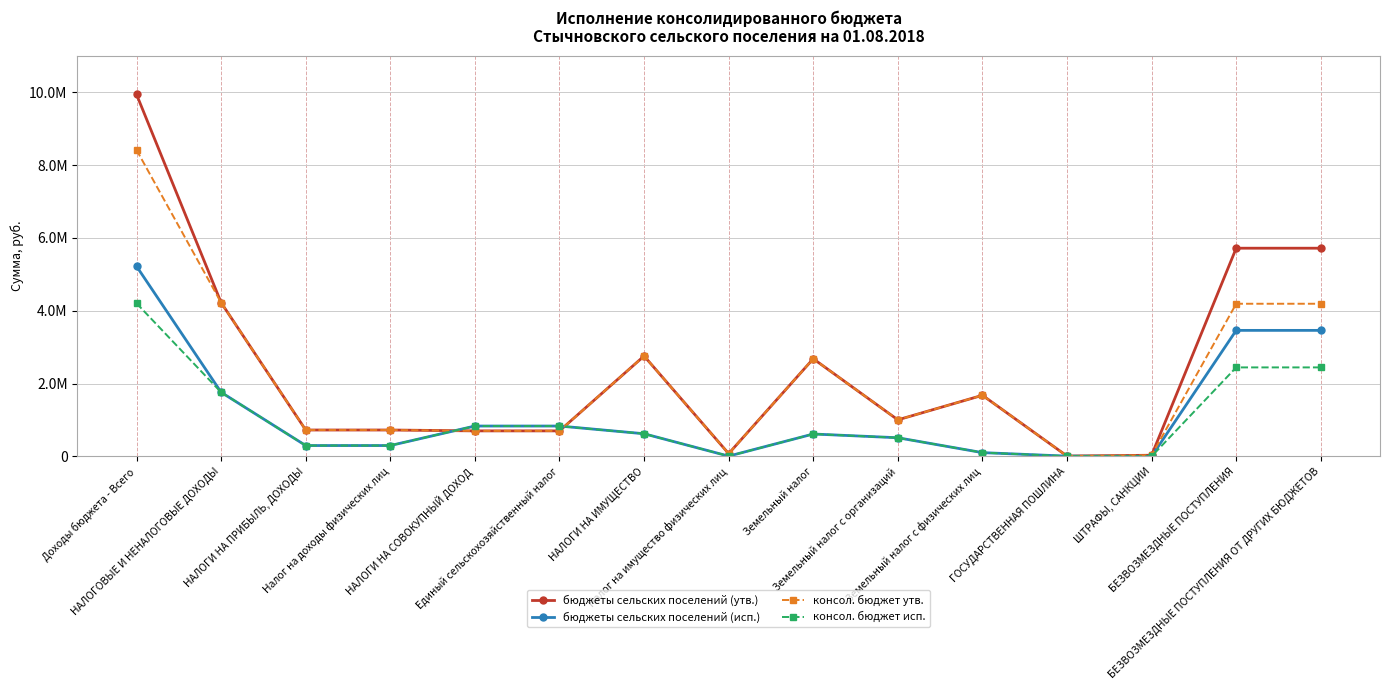

True or false: бюджеты сельских поселений (утв.) has more than 1 interior local peaks.

True